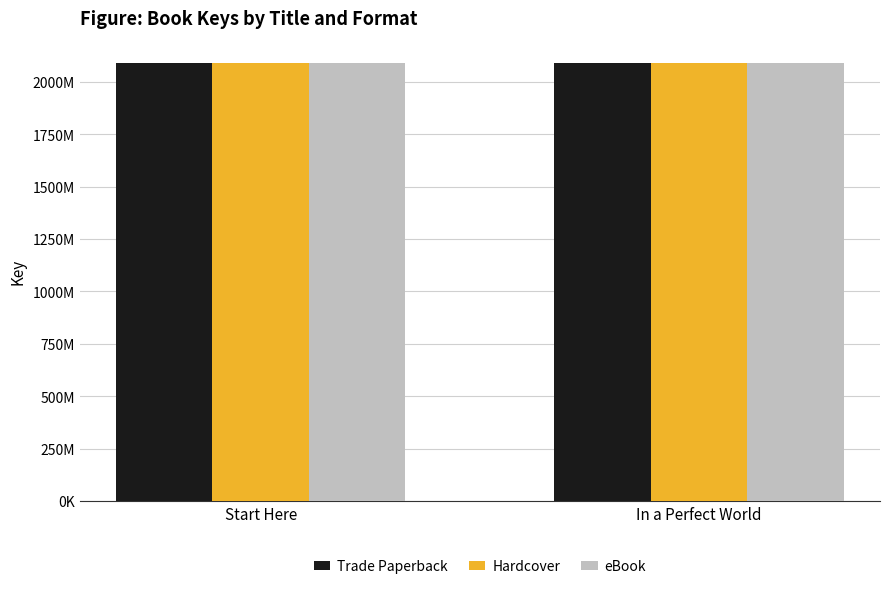

Which has a higher value, In a Perfect World or Start Here?

Start Here